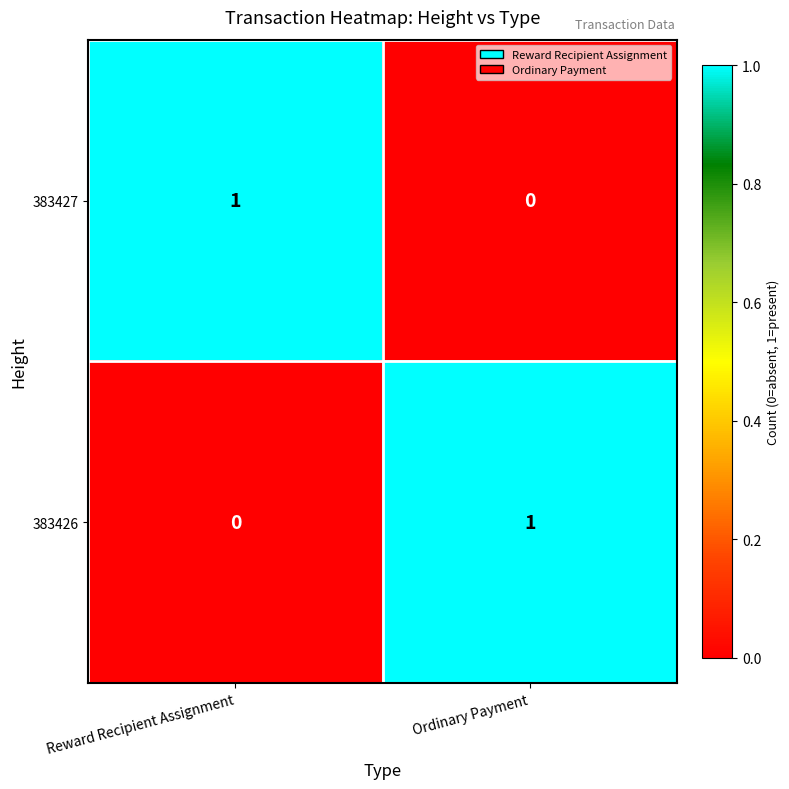

The value of 383427 at Ordinary Payment is -1. True or false?

False